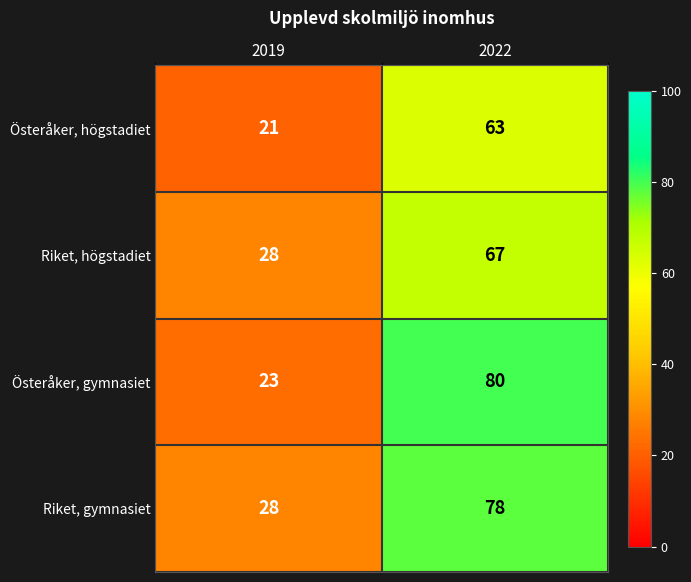

The Riket, högstadiet series shows 28 at 2019. True or false?

True